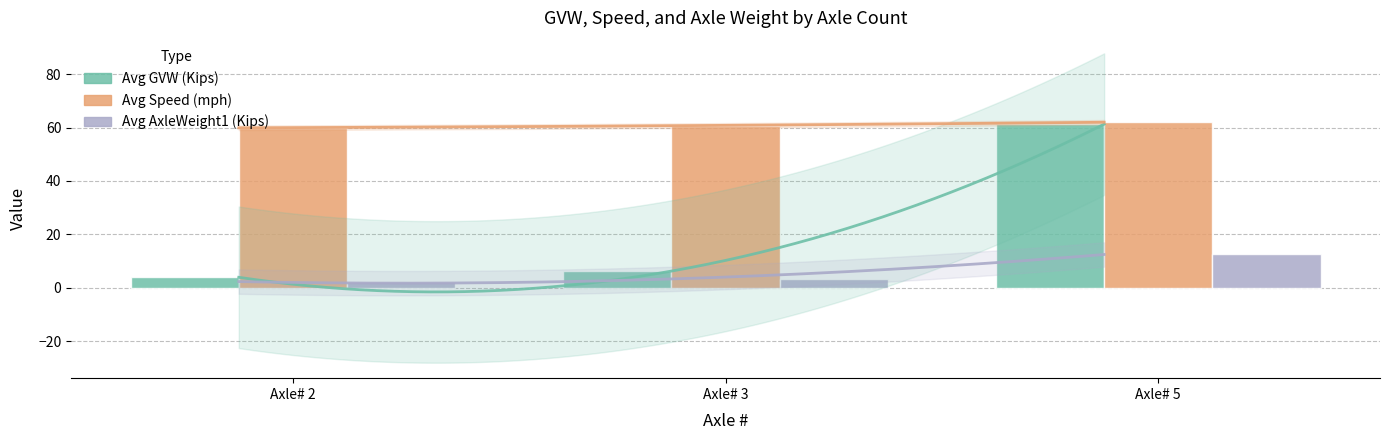

What are all the series names shown in the legend?

Avg GVW (Kips), Avg Speed (mph), Avg AxleWeight1 (Kips)